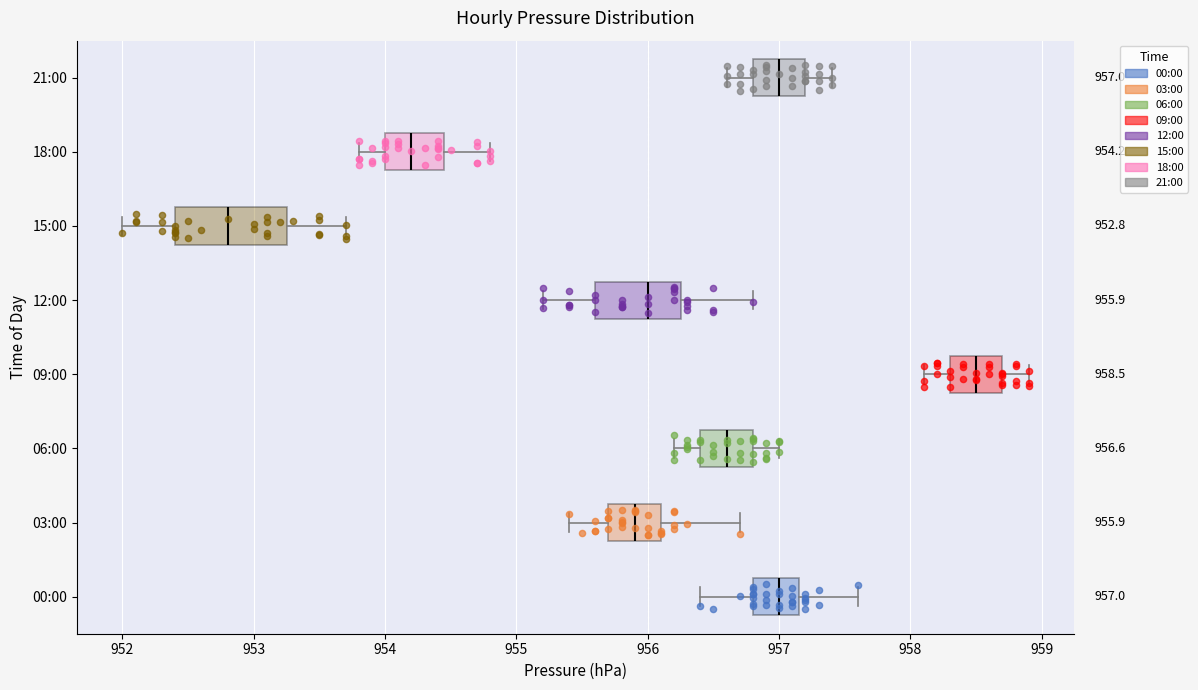

Which box's median line is the furthest to the left?

15:00